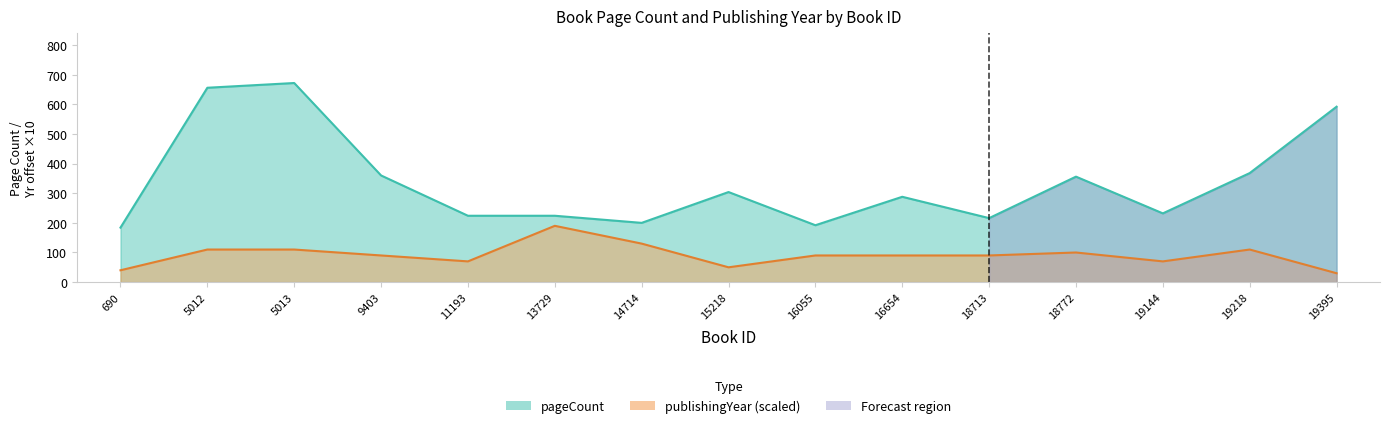

The publishingYear series shows 28 at 14714. True or false?

False